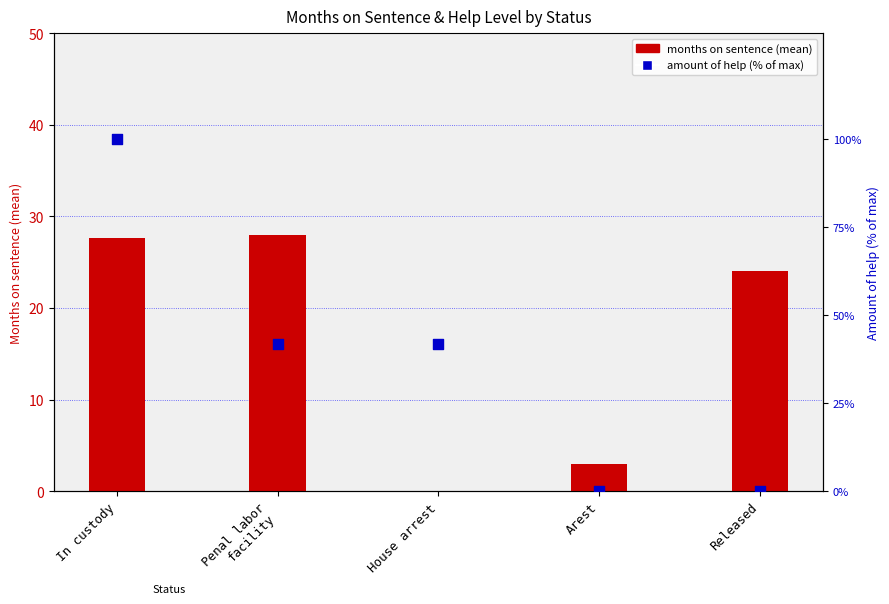

Which series has the largest Y range (max minus min)?

amount of help (% of max)